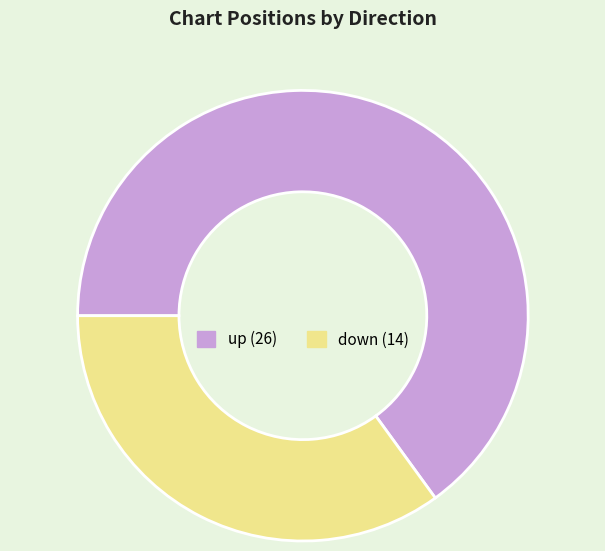

Which category accounts for the majority?

up